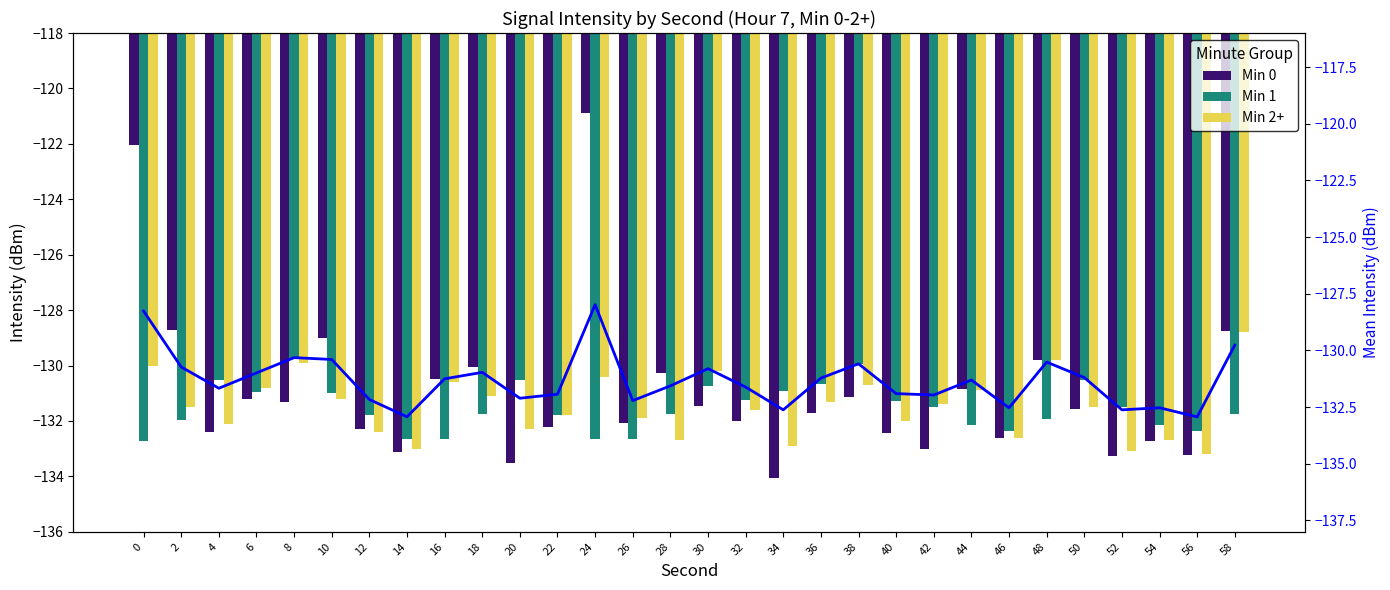

Which series has the largest total across all categories?

Min 0